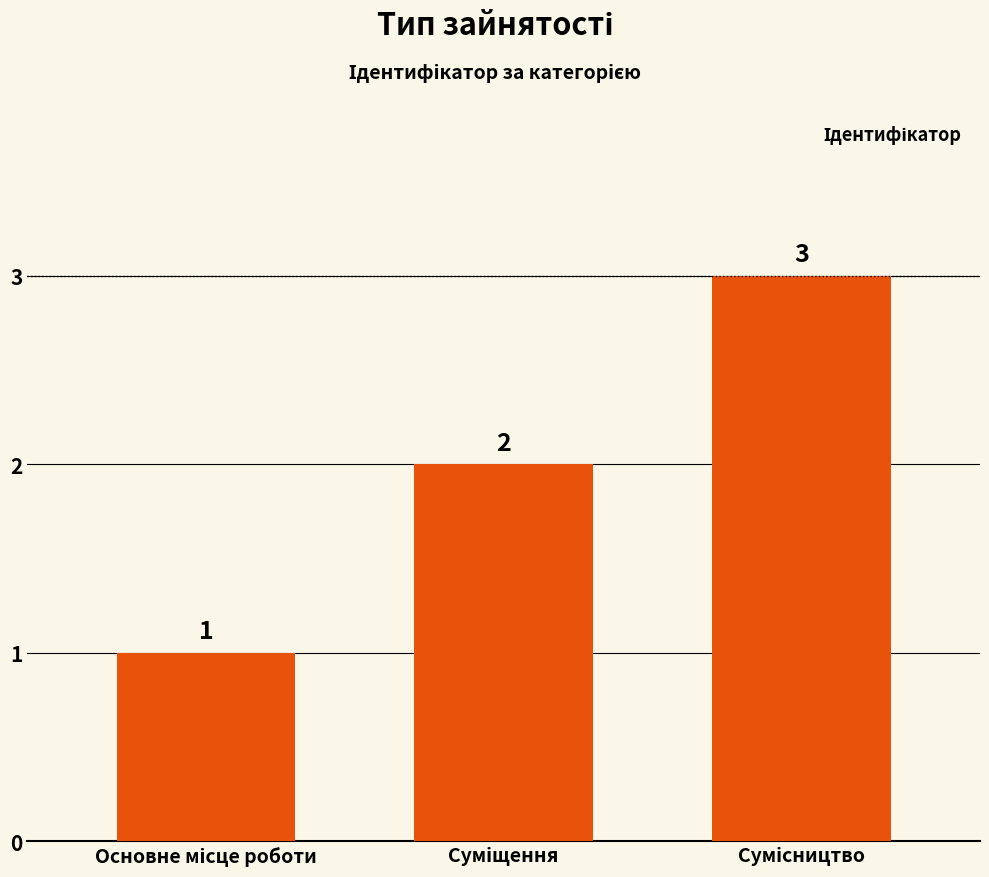

What is the sum of all values?

6